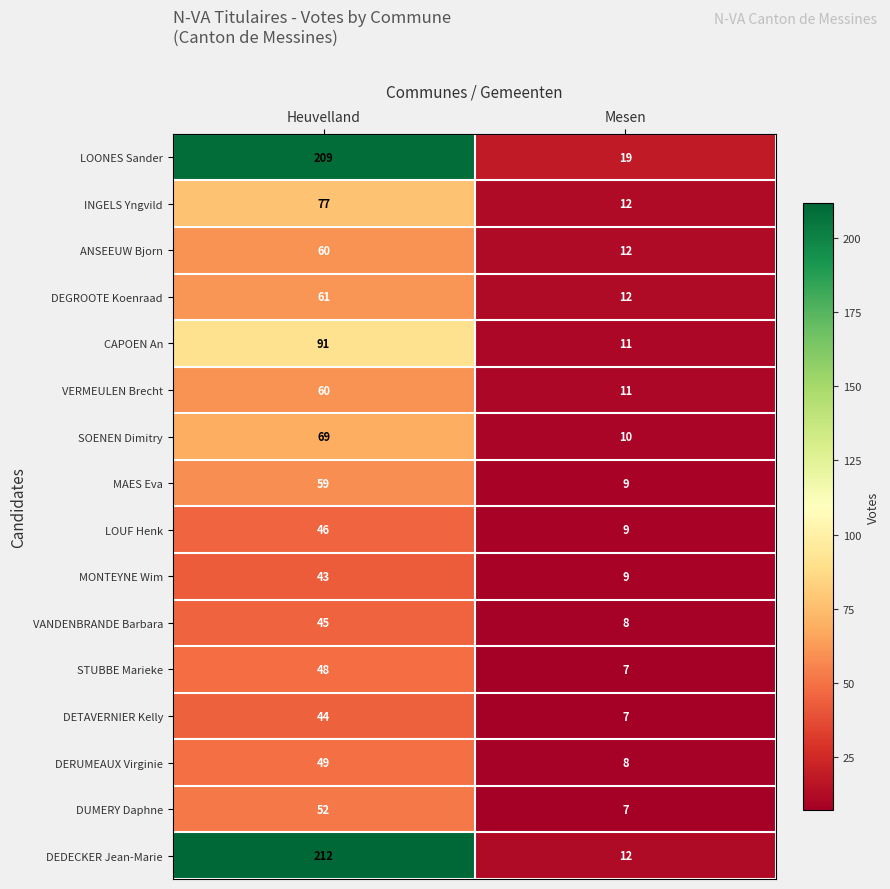

The value of DETAVERNIER Kelly at Mesen is 7. True or false?

True